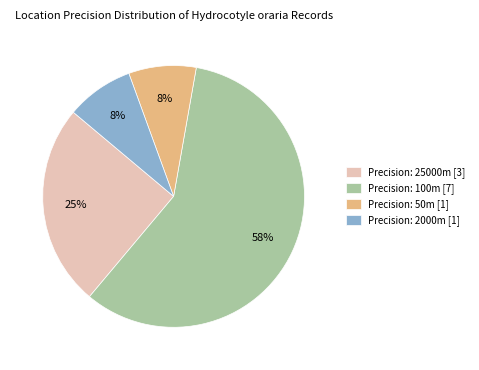

To the nearest percent, what is the average slice percentage?

25%